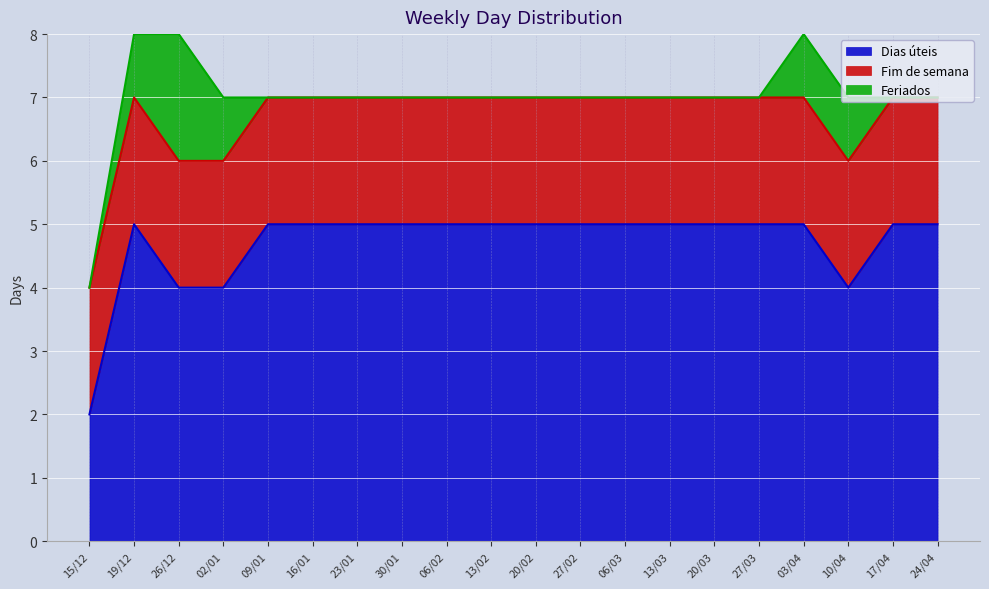

Reading left to right, list all the values displayed in this chart.

Dias úteis: 2	5	4	4	5	5	5	5	5	5	5	5	5	5	5	5	5	4	5	5
Fim de semana: 2	2	2	2	2	2	2	2	2	2	2	2	2	2	2	2	2	2	2	2
Feriados: 0	1	2	1	0	0	0	0	0	0	0	0	0	0	0	0	1	1	0	0